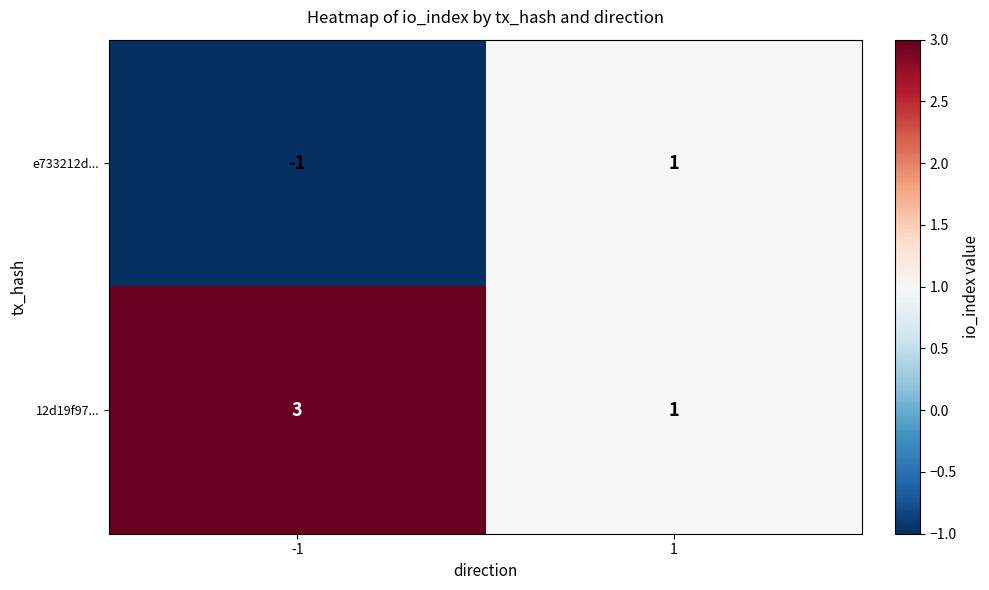

Count the number of data series in this chart.

2